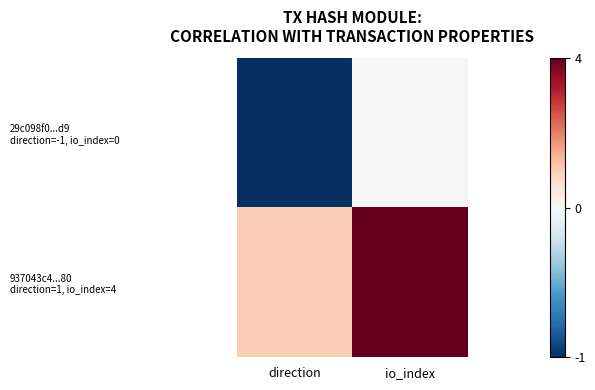

What is the difference between the highest and lowest values at direction?

2